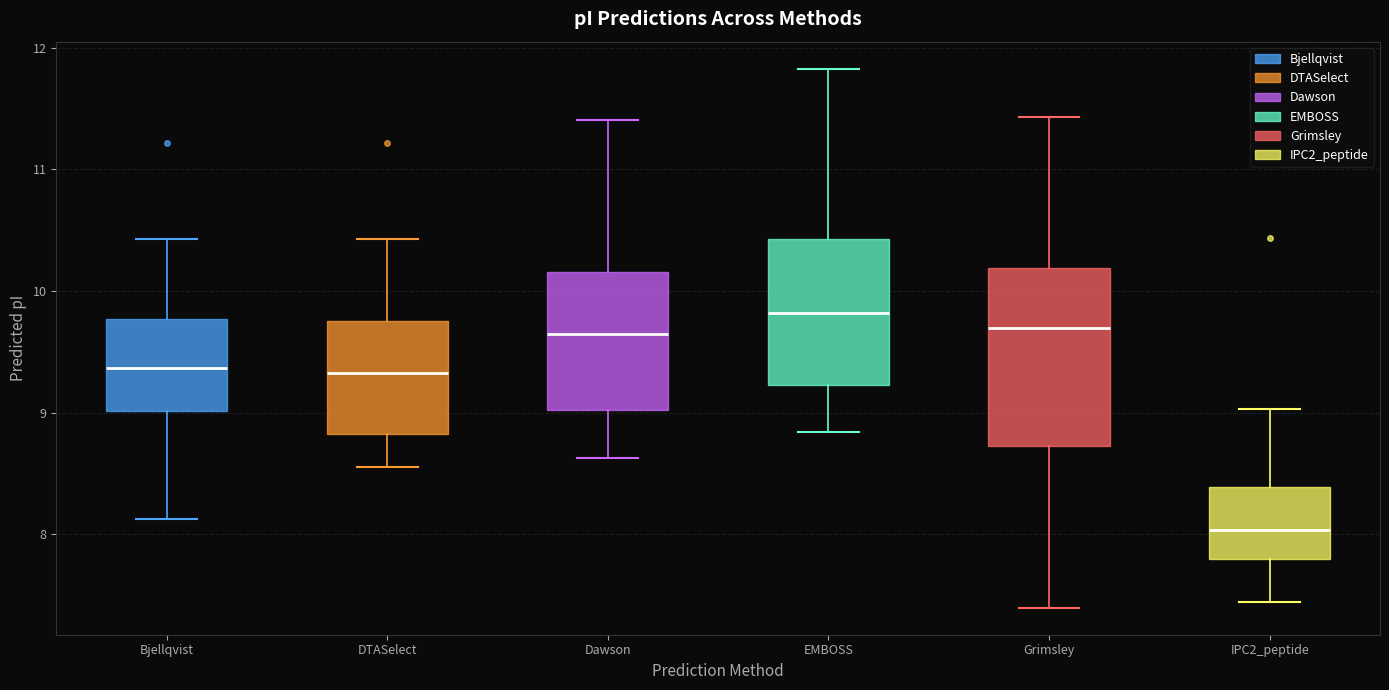

Which box is the tallest, from its lower edge to its upper edge?

Grimsley